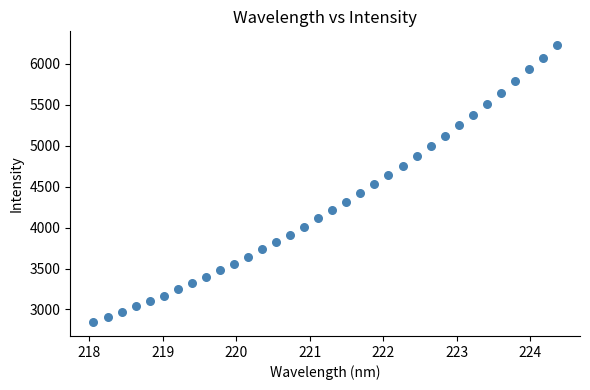

What is the range of X values (max minus min)?

6.3